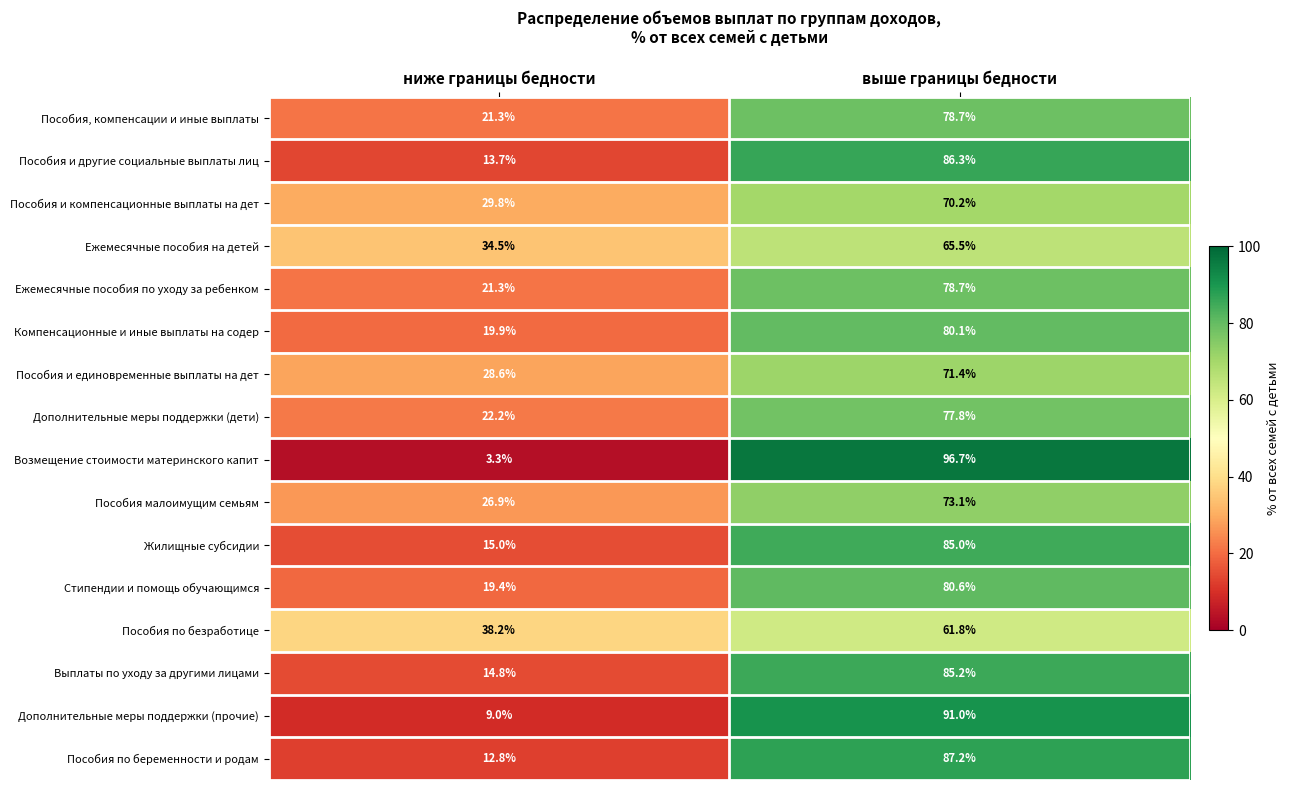

At how many categories does at least one series exceed 80?

1